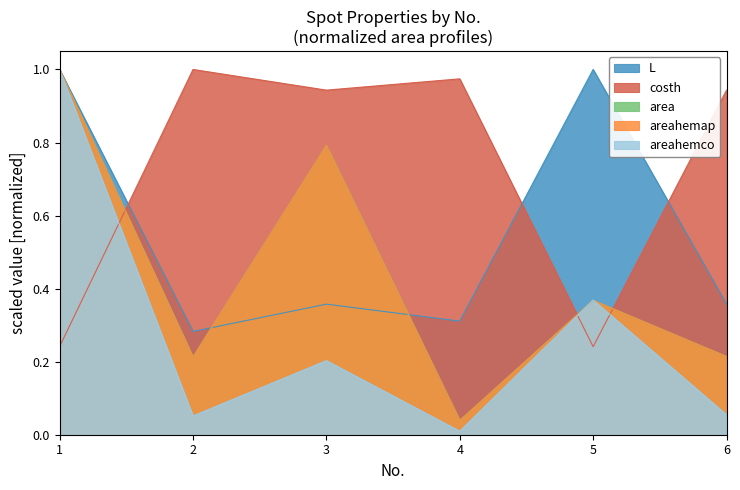

Reading right to left, what are all the values shown in this chart?

L: 0.4	1.0	0.3	0.4	0.3	1.0
costh: 0.9	0.2	1.0	0.9	1.0	0.2
area: 0.2	0.4	0.0	0.8	0.2	1.0
areahemap: 0.2	0.4	0.0	0.8	0.2	1.0
areahemco: 0.1	0.4	0.0	0.2	0.1	1.0